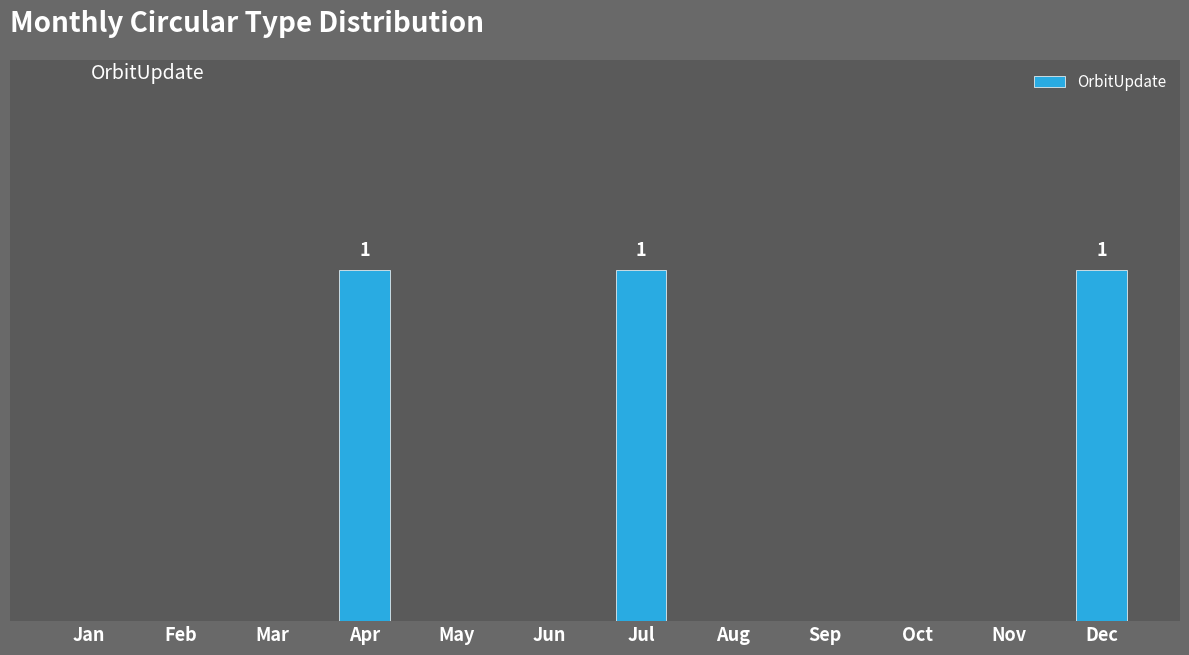

The chart shows a value of 0 at Apr. True or false?

False